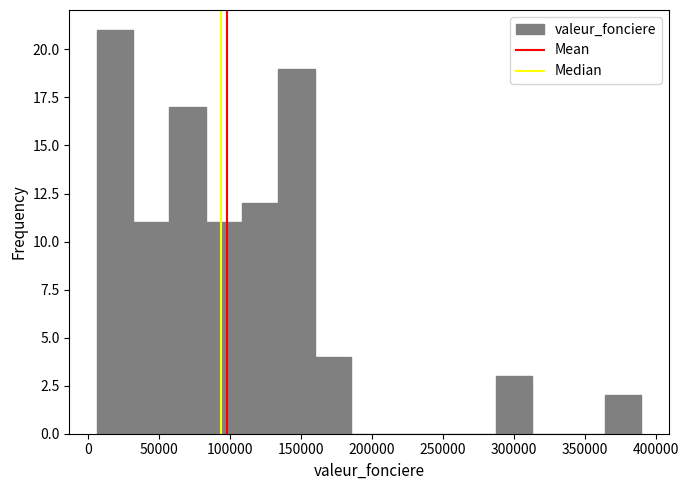

Over which range of the x-axis is the bar tallest?

5000 to 30000